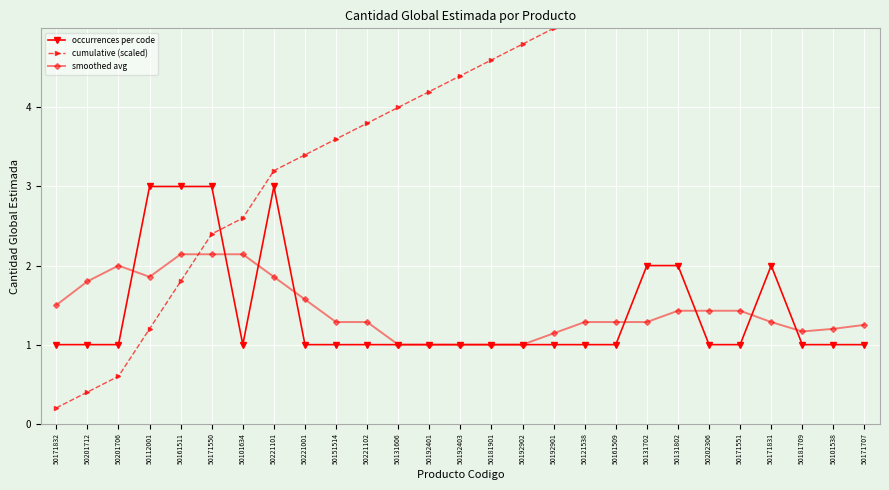

How many times do occurrences per code and cumulative (scaled) cross each other?

1